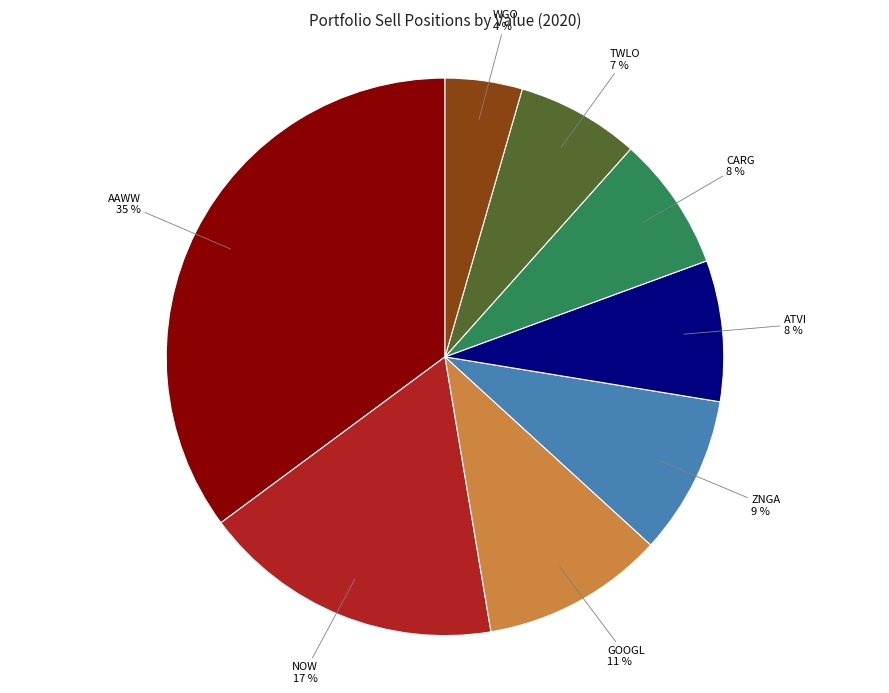

Which has a higher value, AAWW or WGO?

AAWW